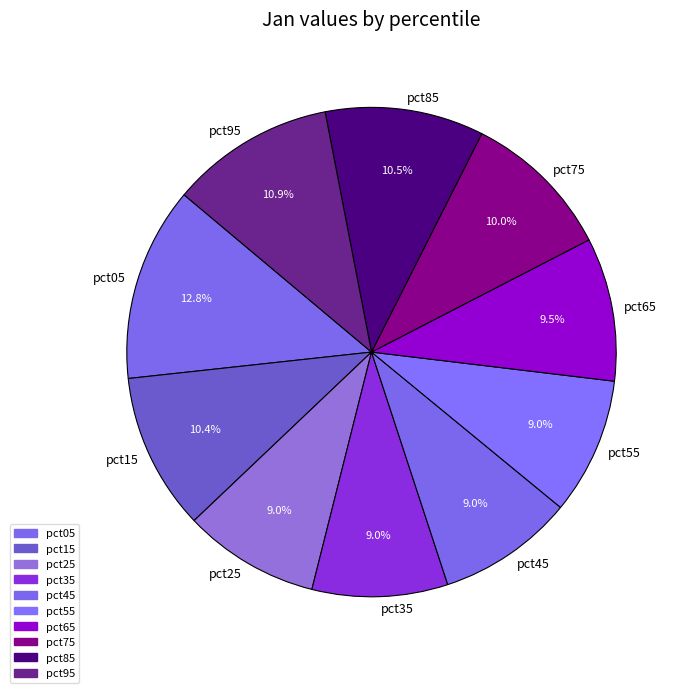

To the nearest percent, what is the combined percentage of pct85 and pct45?

19%